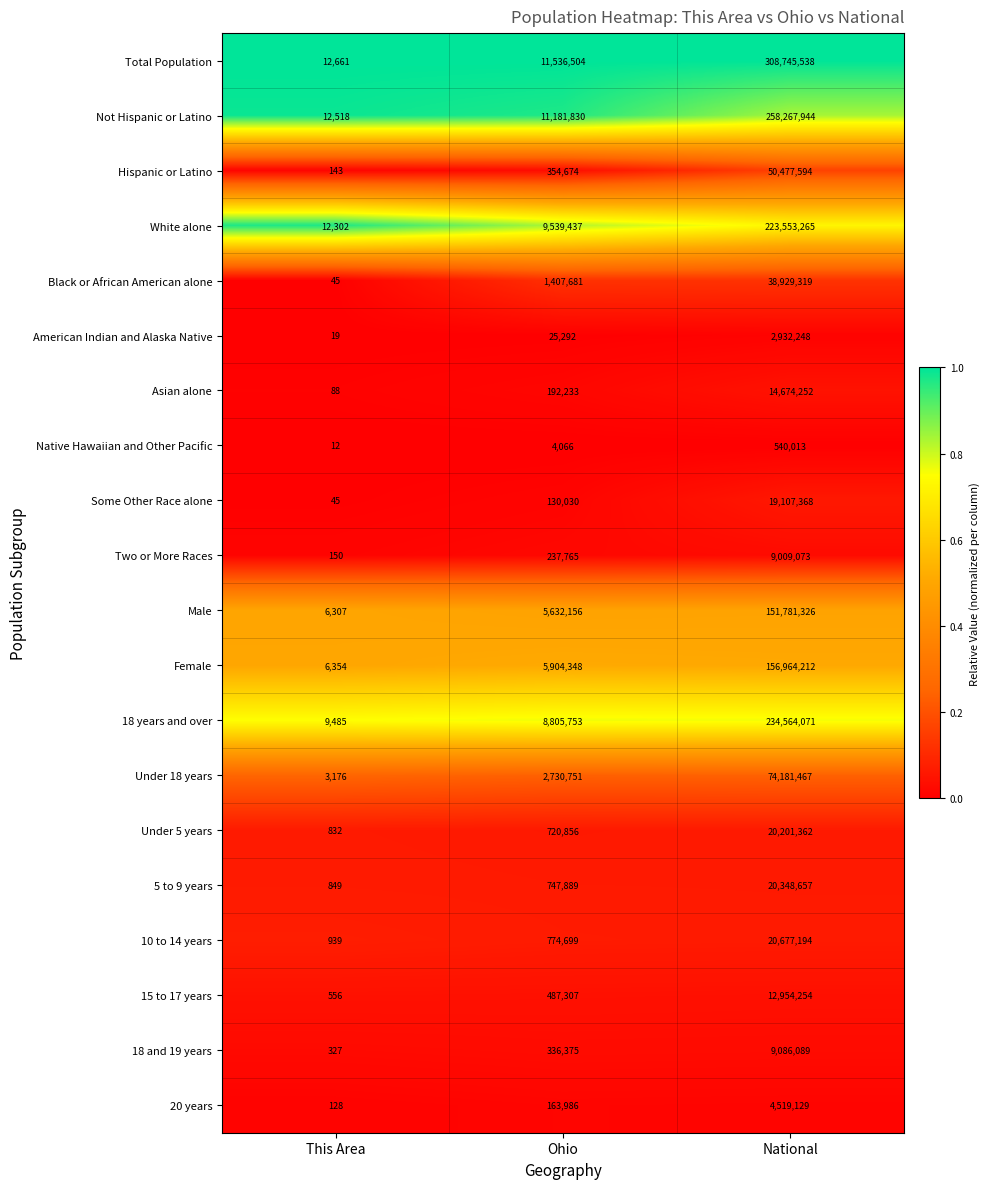

Between This Area and Ohio, which series saw the biggest shift?

Total Population